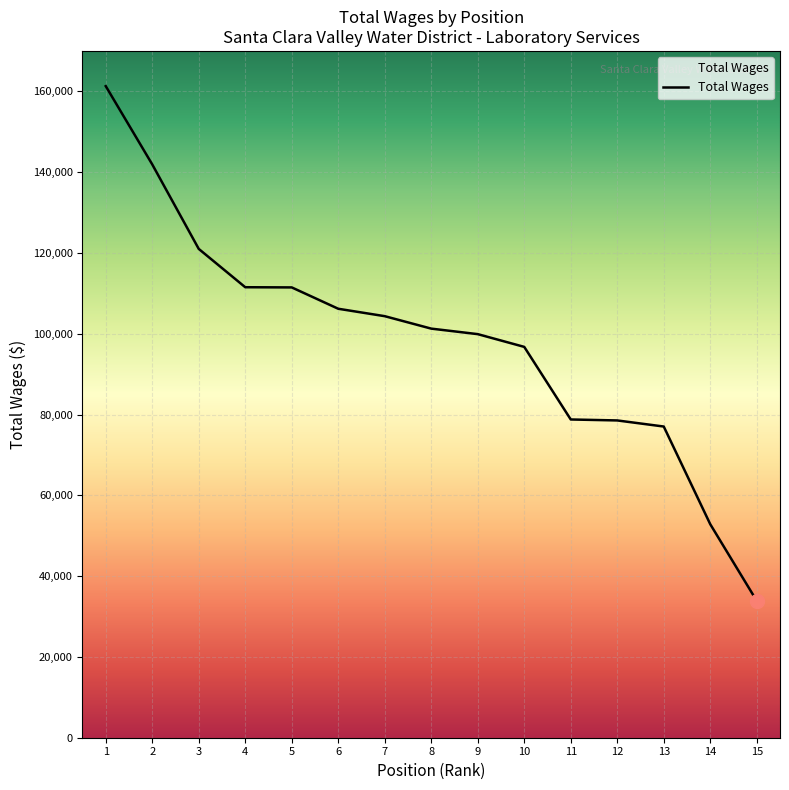

What is the change in value from 9 to 15?

-66025